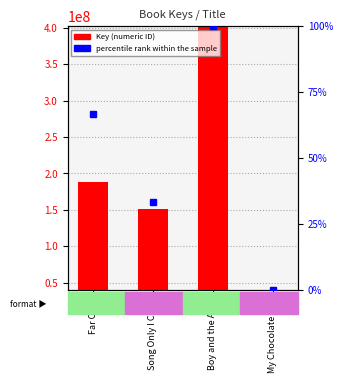

Reading left to right, list all the values displayed in this chart.

Far Out!=187921190	Song Only I Ca…=151467786	Boy and the Ai…=401774816	My Chocolate Y…=39901269